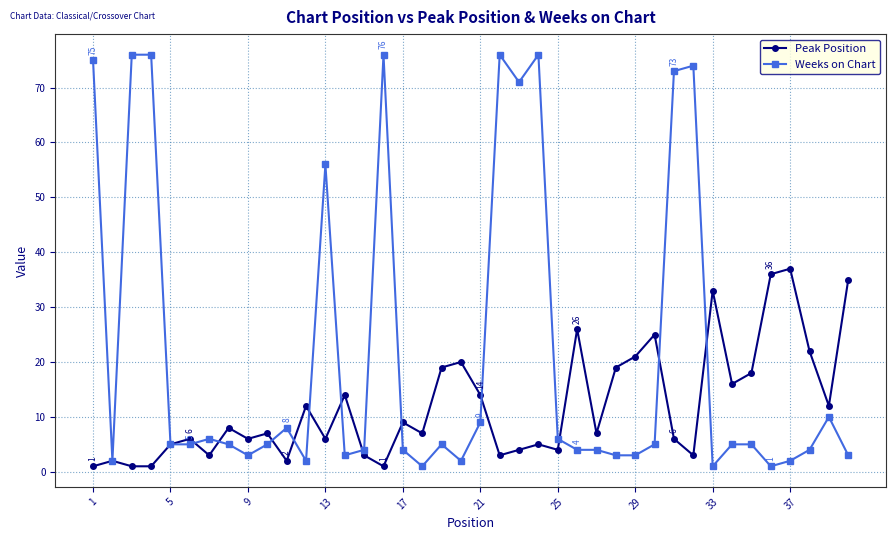

Rank the series by their average value, from highest to lowest.

Weeks on Chart, Peak Position